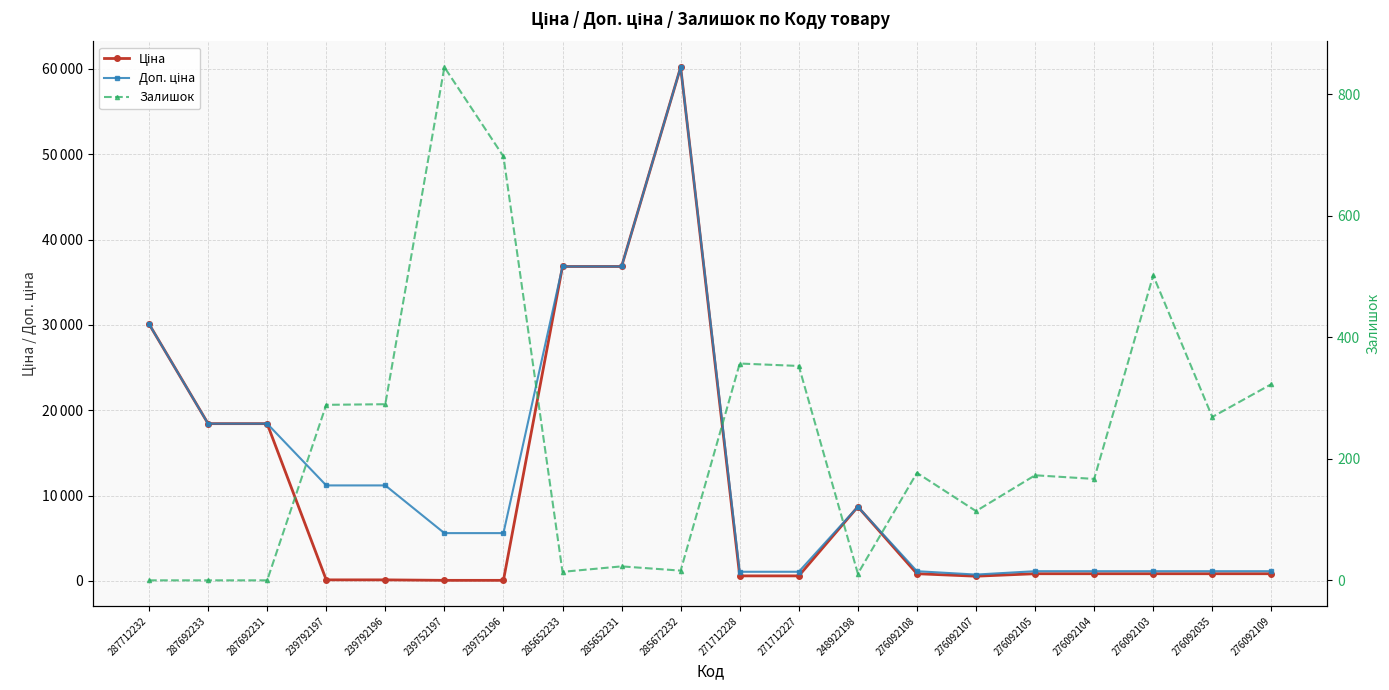

What are all the series names shown in the legend?

Ціна, Доп. ціна, Залишок